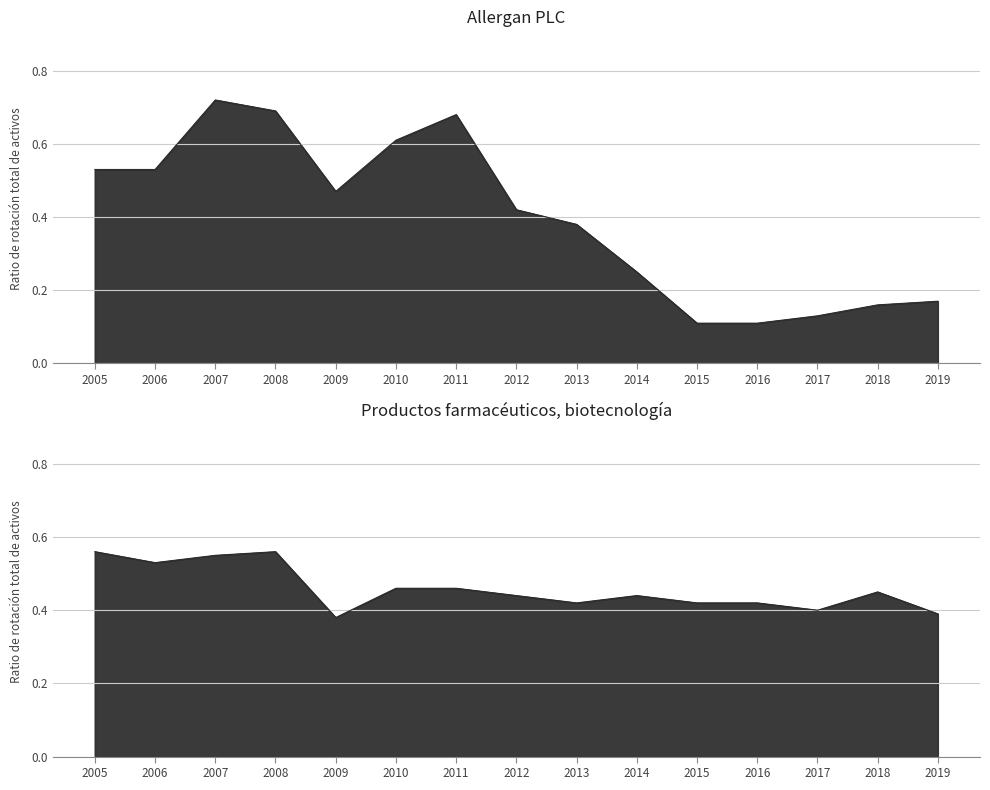

Which series has the widest spread of values?

Allergan PLC